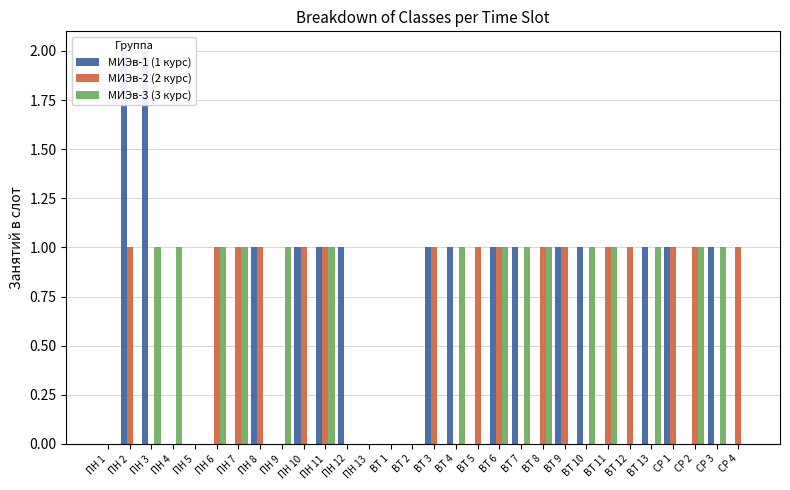

Which series has the widest spread of values?

МИЭв-1 (1 курс)